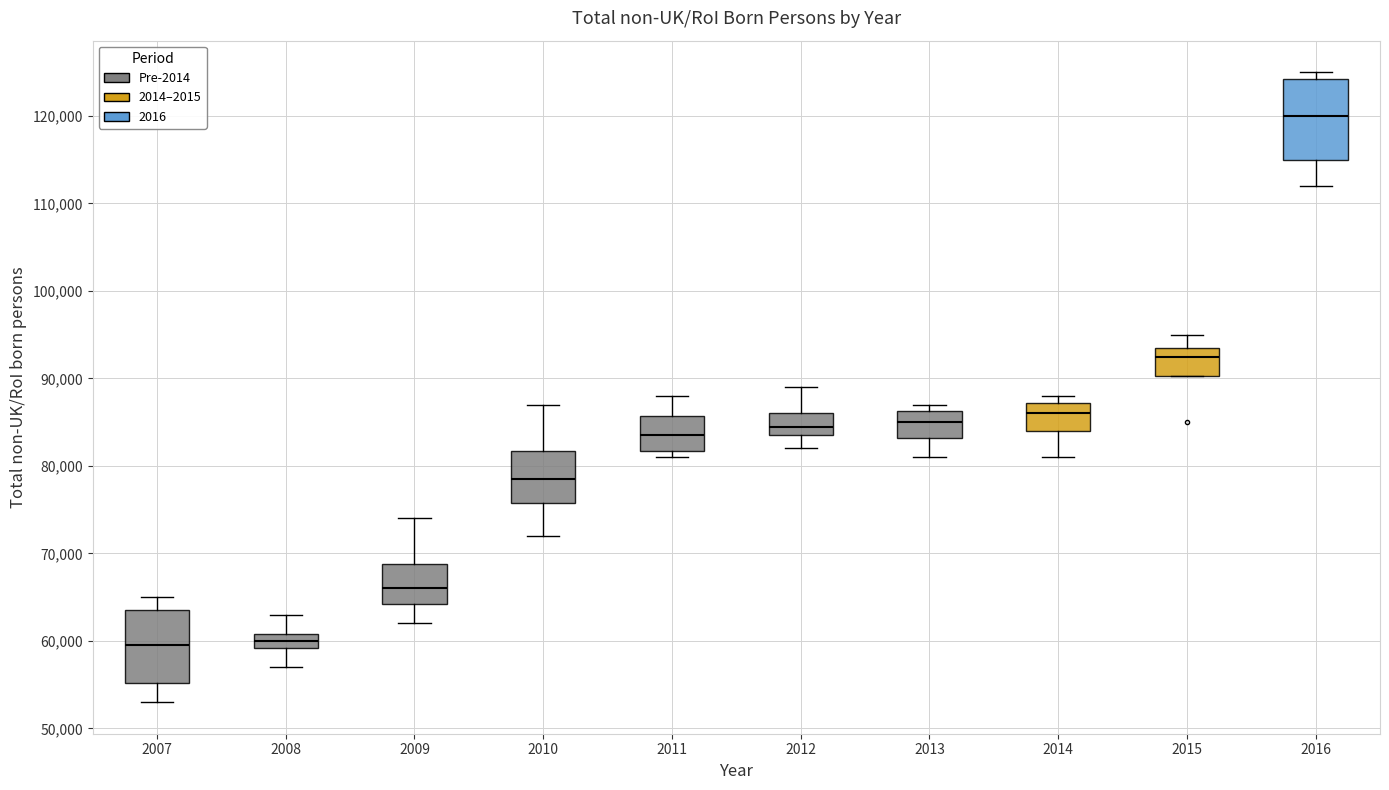

Reading left to right, transcribe this box plot: for each box, give where its median line is, the range the box spans, and where its two whiskers end, as read against the y-axis. The values are not printed on the chart, so give them approximately, as read against the axis.

2007: median 60000, box 55000 to 64000, whiskers 53000 to 65000
2008: median 60000, box 59000 to 61000, whiskers 57000 to 63000
2009: median 66000, box 64000 to 69000, whiskers 62000 to 74000
2010: median 79000, box 76000 to 82000, whiskers 72000 to 87000
2011: median 84000, box 82000 to 86000, whiskers 81000 to 88000
2012: median 85000, box 84000 to 86000, whiskers 82000 to 89000
2013: median 85000, box 83000 to 86000, whiskers 81000 to 87000
2014: median 86000, box 84000 to 87000, whiskers 81000 to 88000
2015: median 93000, box 90000 to 94000, whiskers 90000 to 95000
2016: median 120000, box 115000 to 124000, whiskers 112000 to 125000